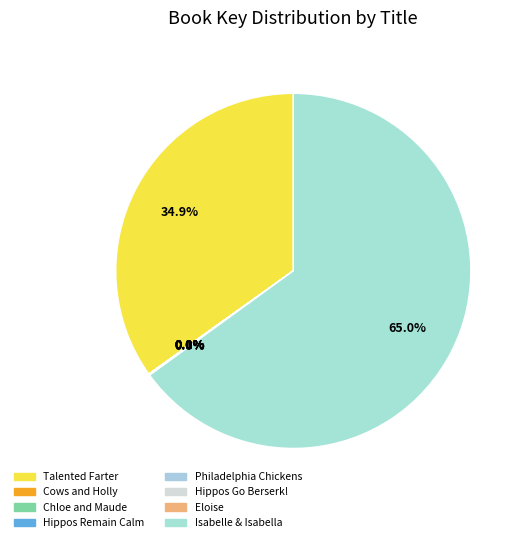

Count the number of slices in the pie.

8